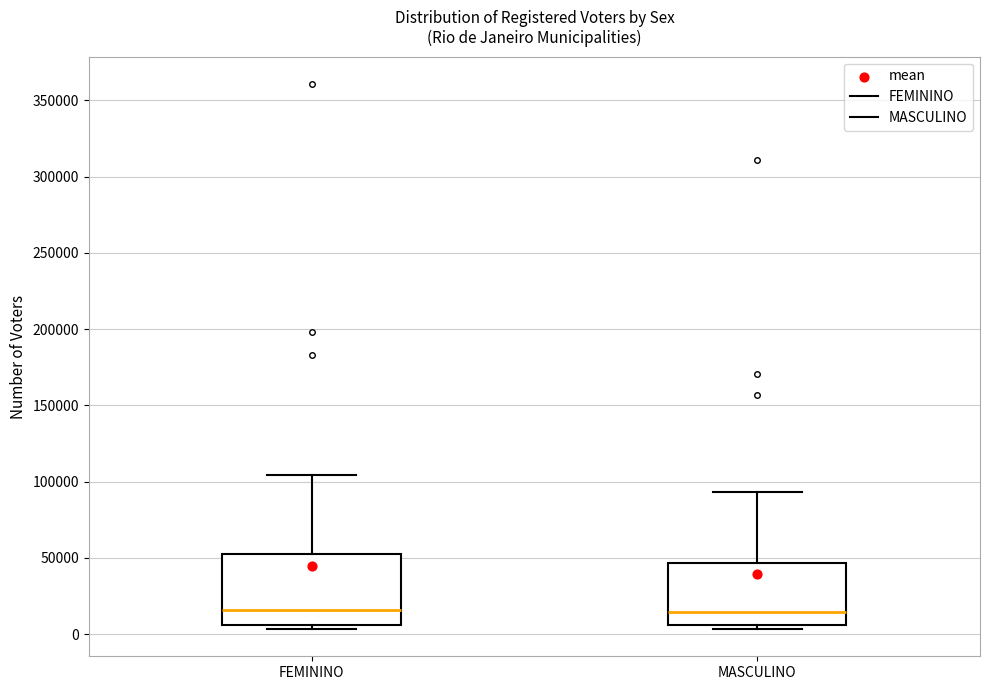

Which box is the tallest, from its lower edge to its upper edge?

FEMININO